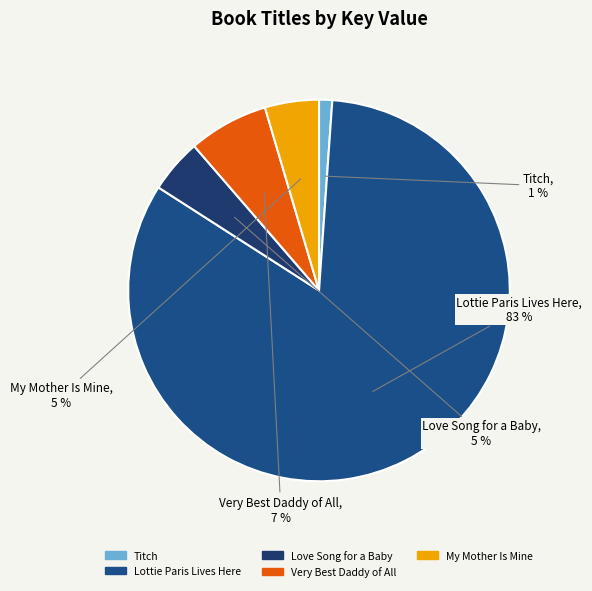

What is the smallest slice in the pie chart?

Titch